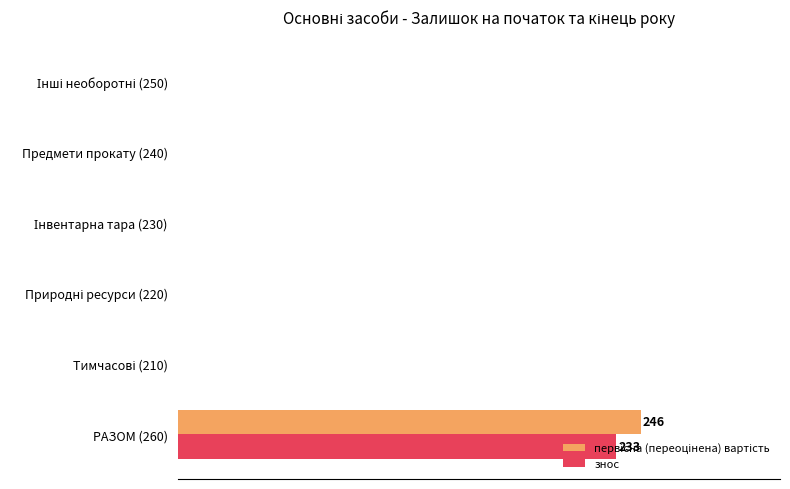

What is the difference between the maximum and second lowest values in the первісна (переоцінена) вартість series?

246